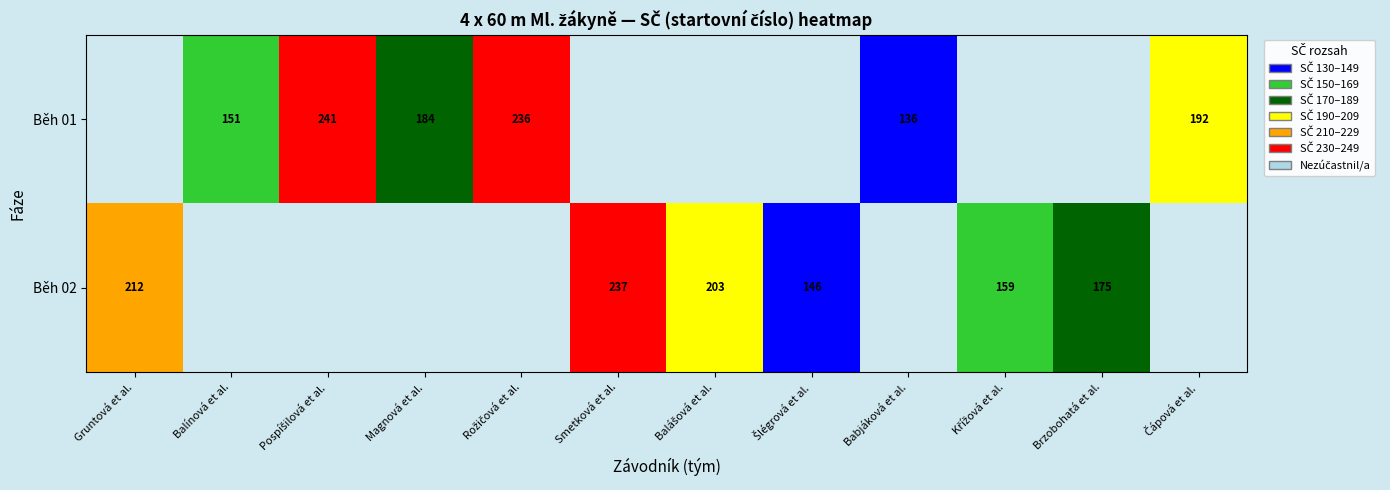

What is the total value across all series at Balínová et al.?

151